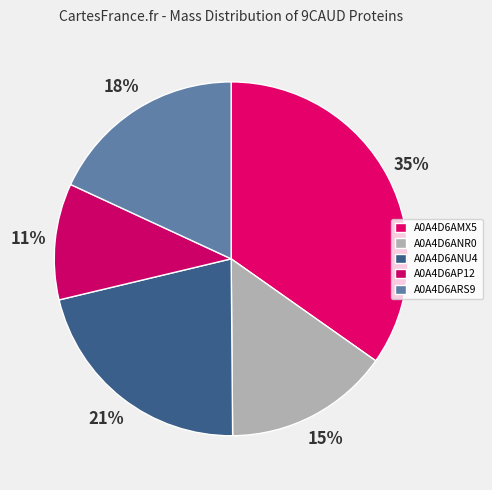

To the nearest percent, what is the difference between the largest and smallest slice percentages?

24%